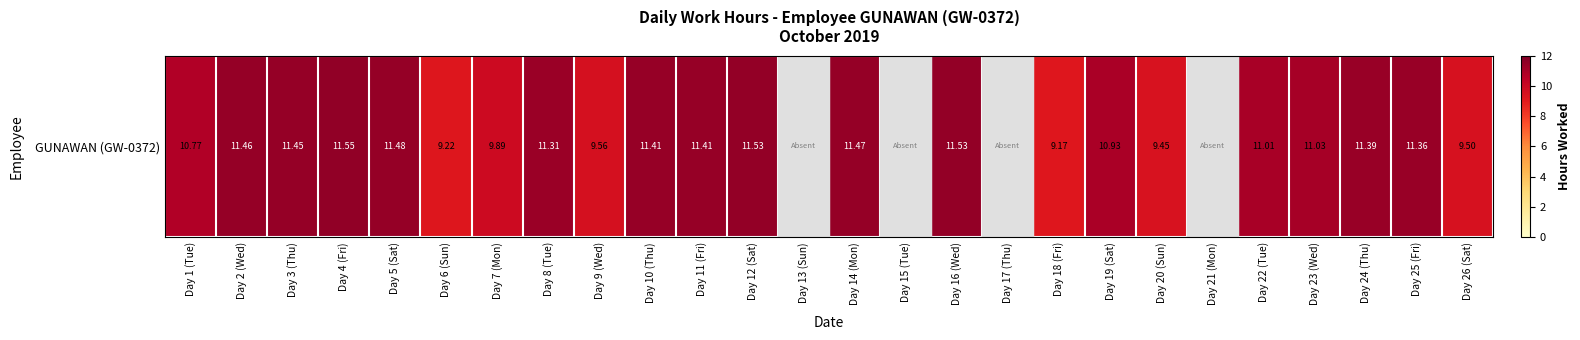

How many values are above zero?

22